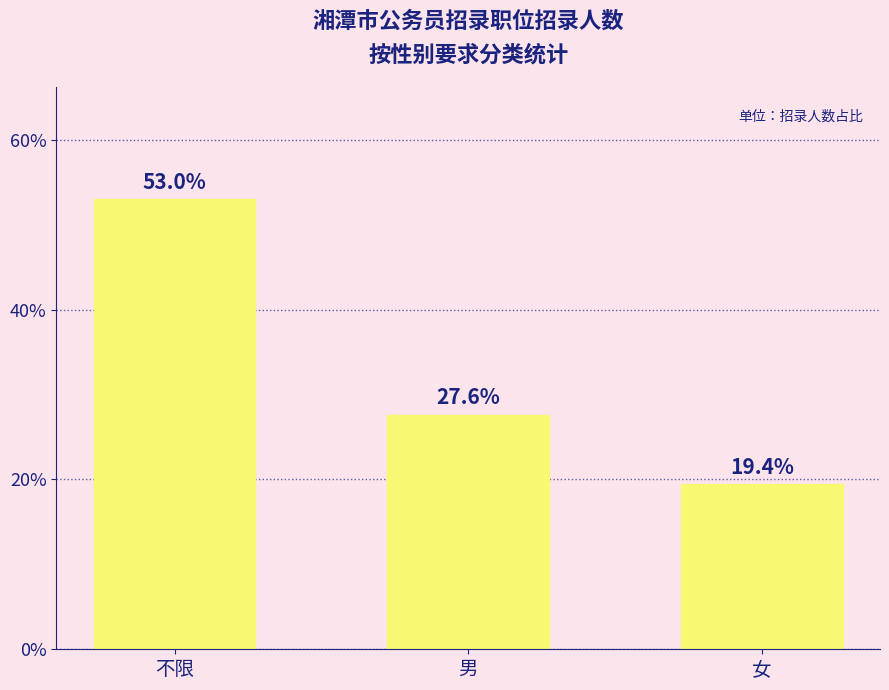

Read the value at 不限.

53.0